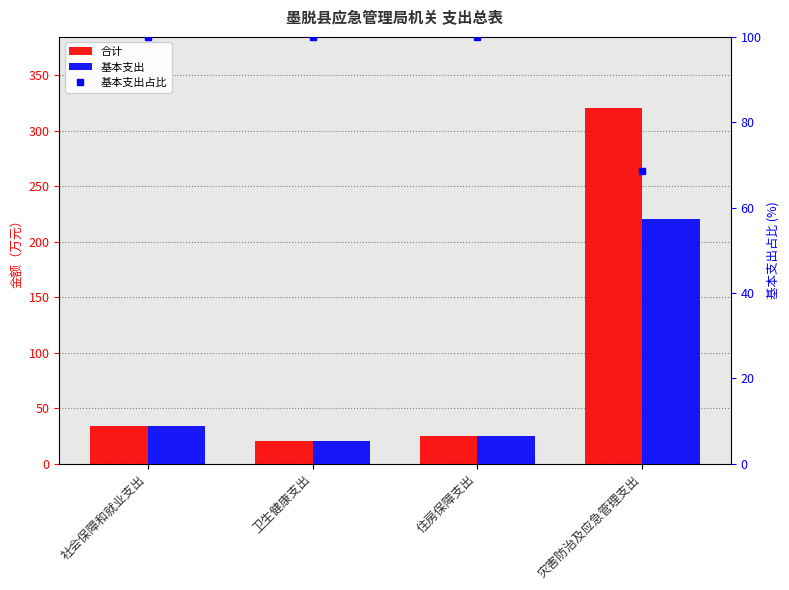

What are all the series names shown in the legend?

合计, 基本支出, 基本支出占比